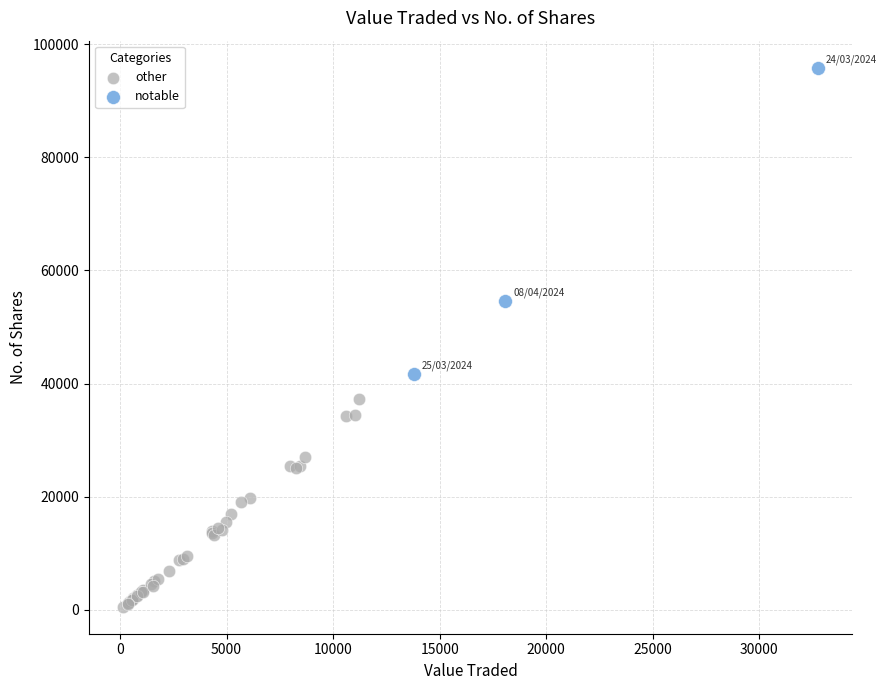

What are all the series names shown in the legend?

other, notable